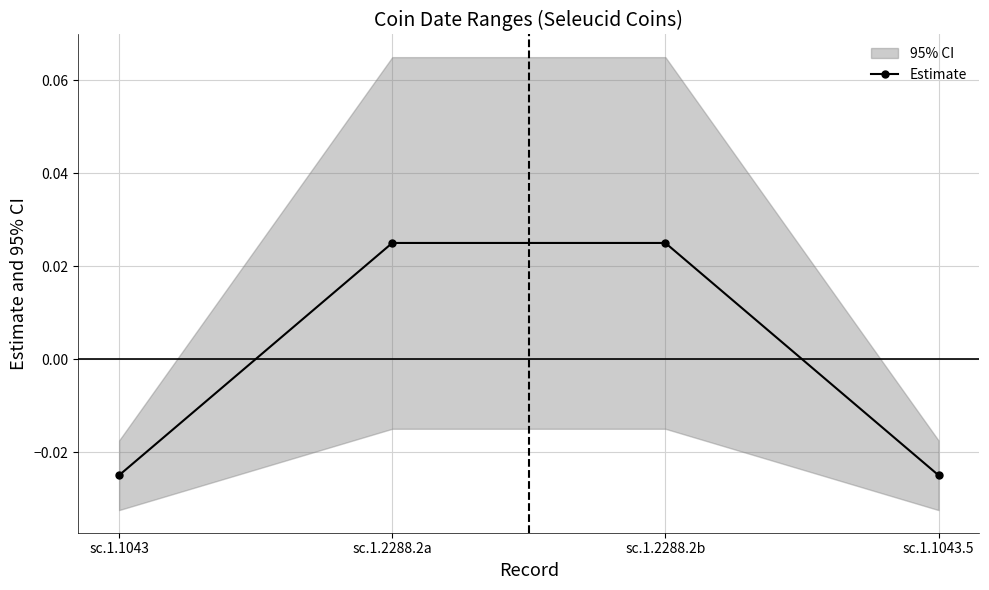

True or false: the data shows -0.0 at sc.1.1043.

True